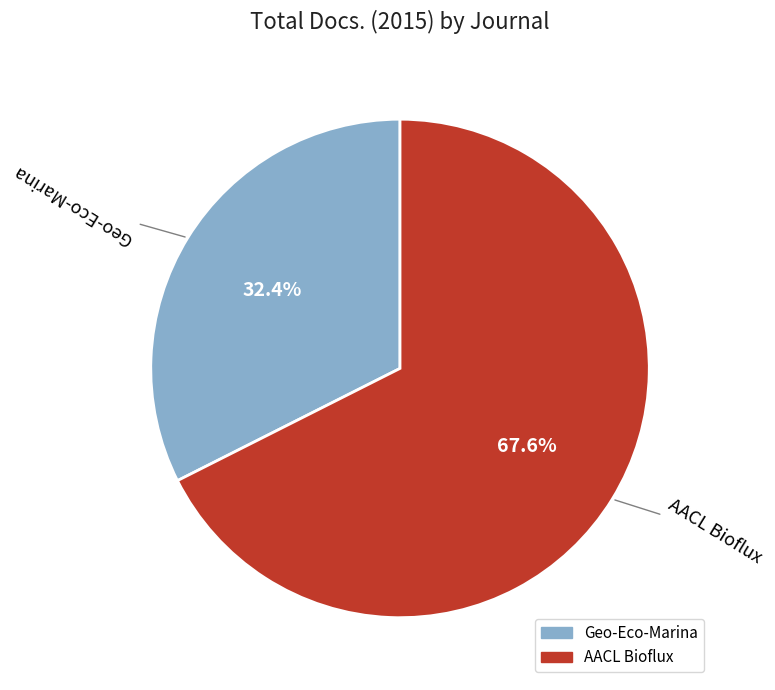

Which has a higher value, AACL Bioflux or Geo-Eco-Marina?

AACL Bioflux